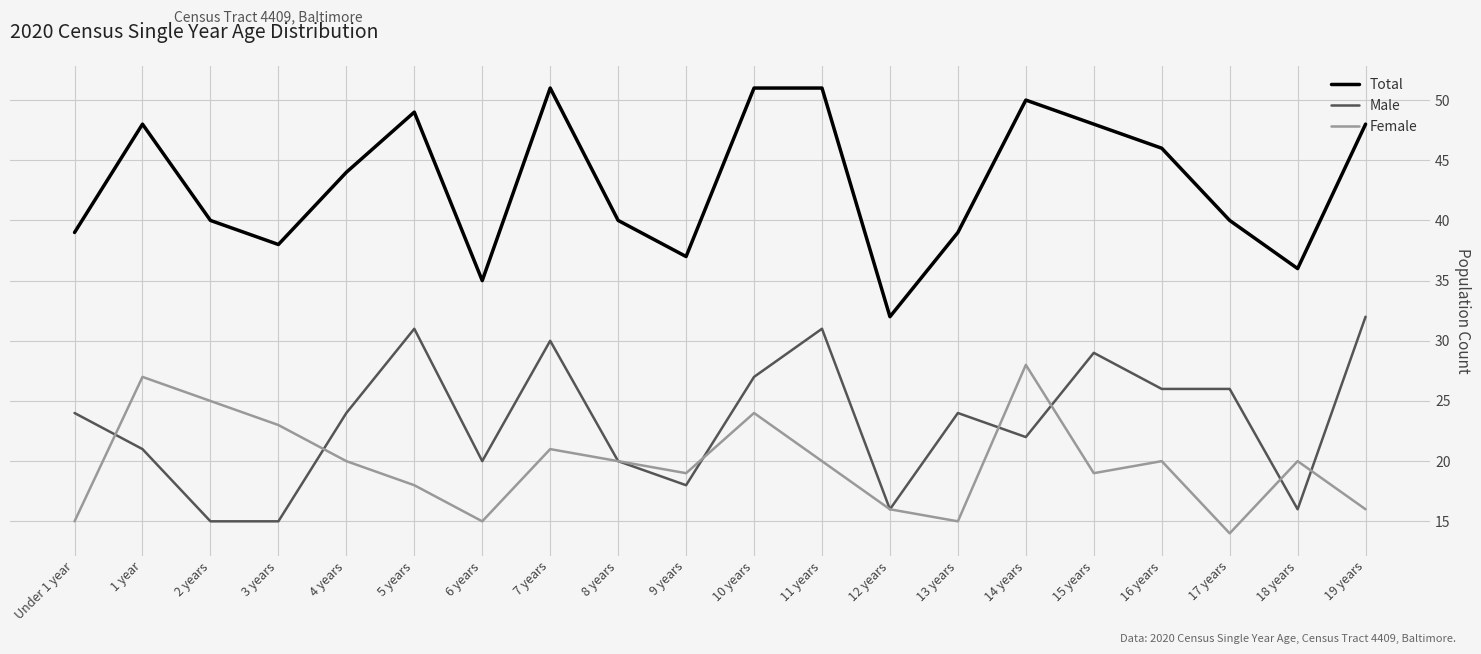

Where is the first local maximum for Total?

1 year